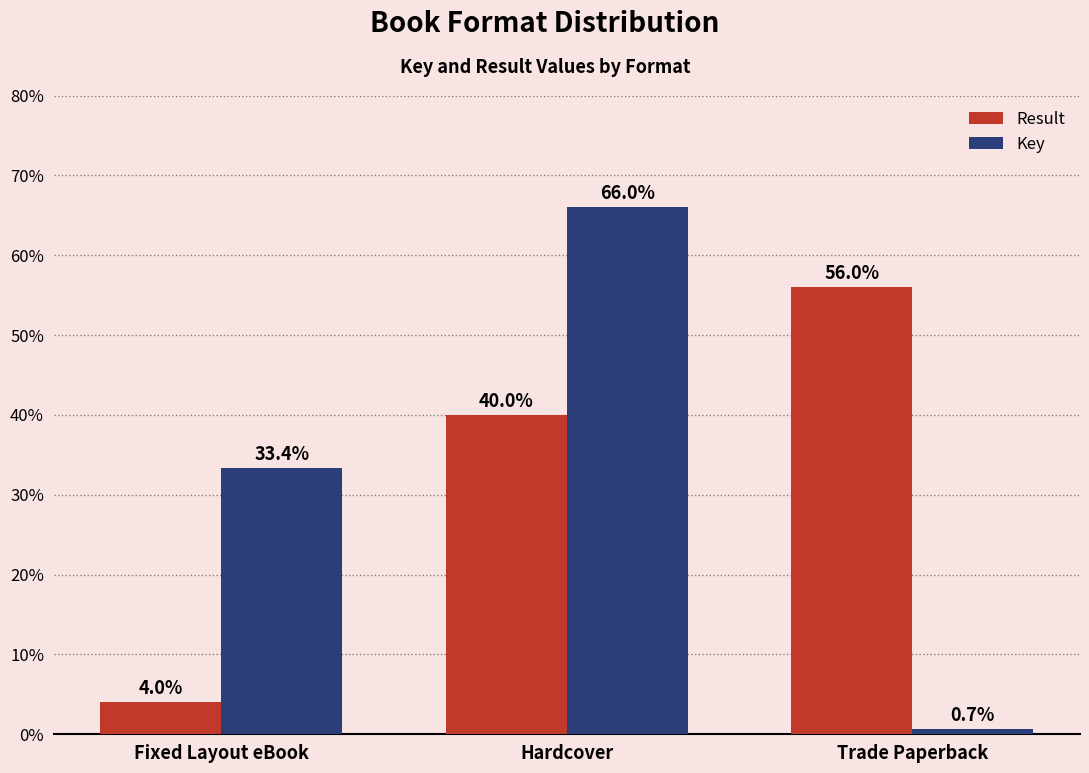

At which category is the sum across all series the highest?

Hardcover